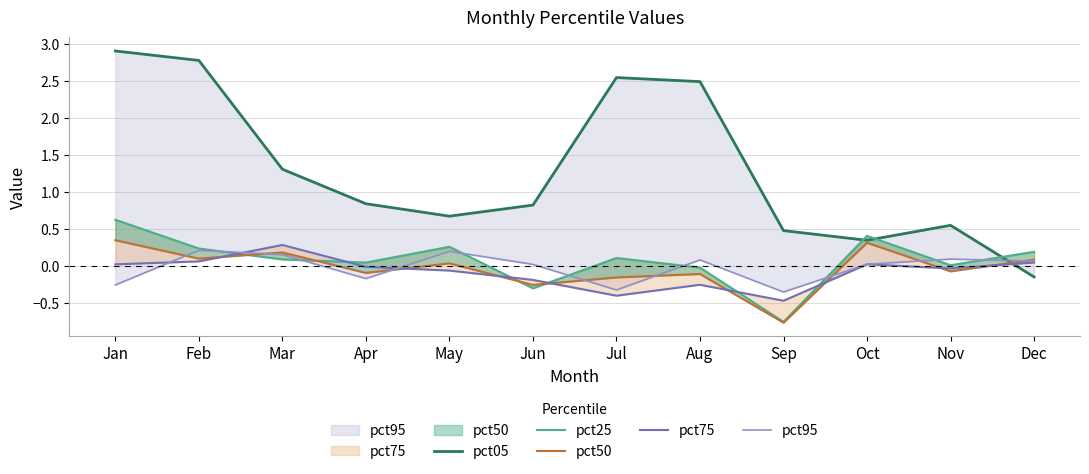

In pct95, how many points are lower than both neighbors (excluding endpoints)?

3